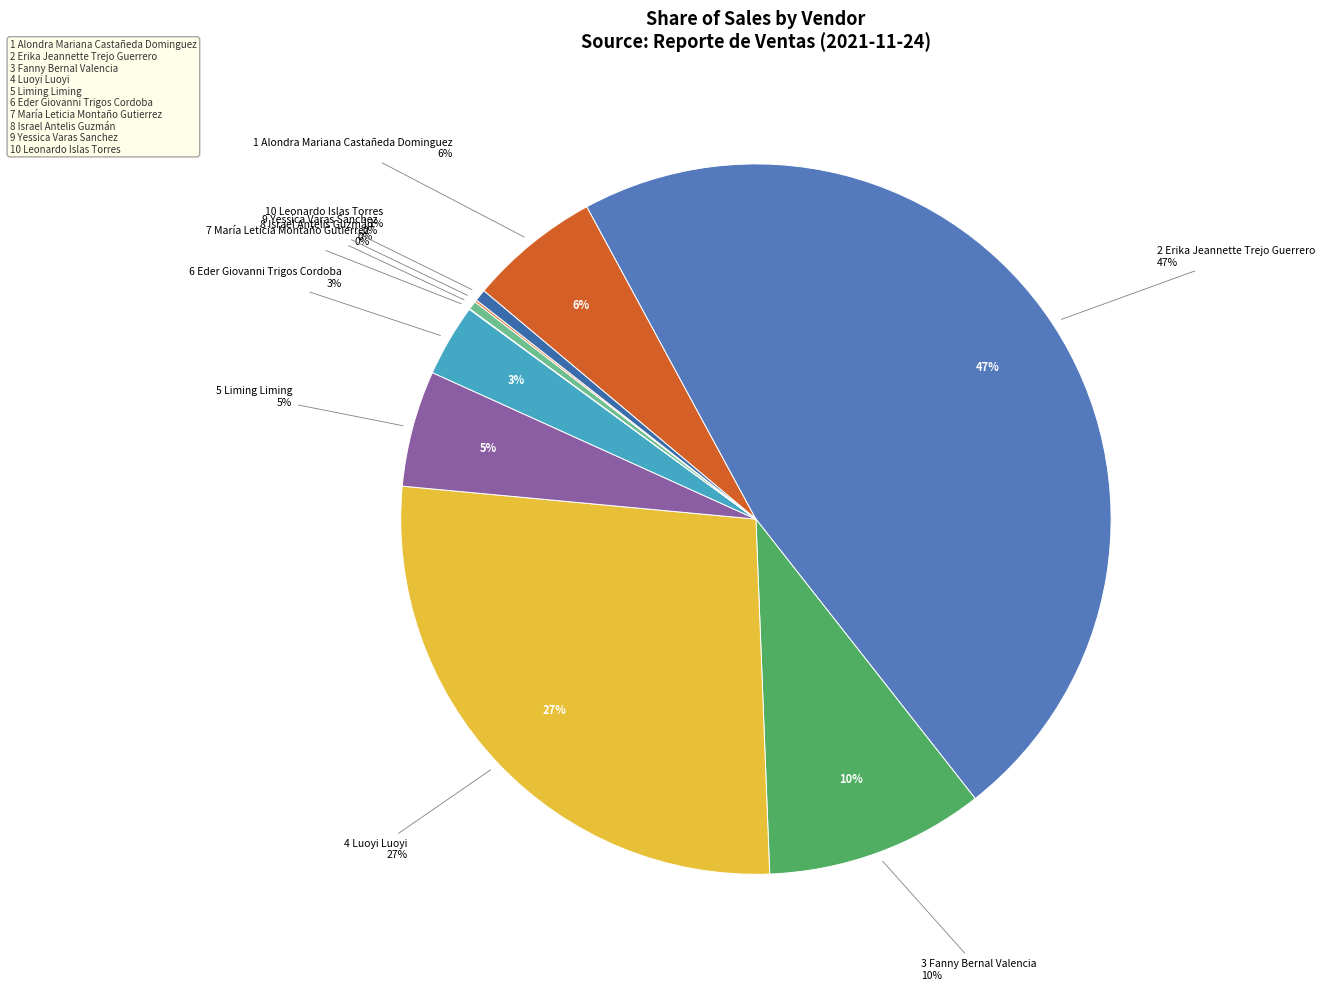

Rank the categories by value from lowest to highest.

María Leticia Montaño Gutierrez, Yessica Varas Sanchez, Israel Antelis Guzmán, Leonardo Islas Torres, Eder Giovanni Trigos Cordoba, Liming Liming, Alondra Mariana Castañeda Dominguez, Fanny Bernal Valencia, Luoyi Luoyi, Erika Jeannette Trejo Guerrero